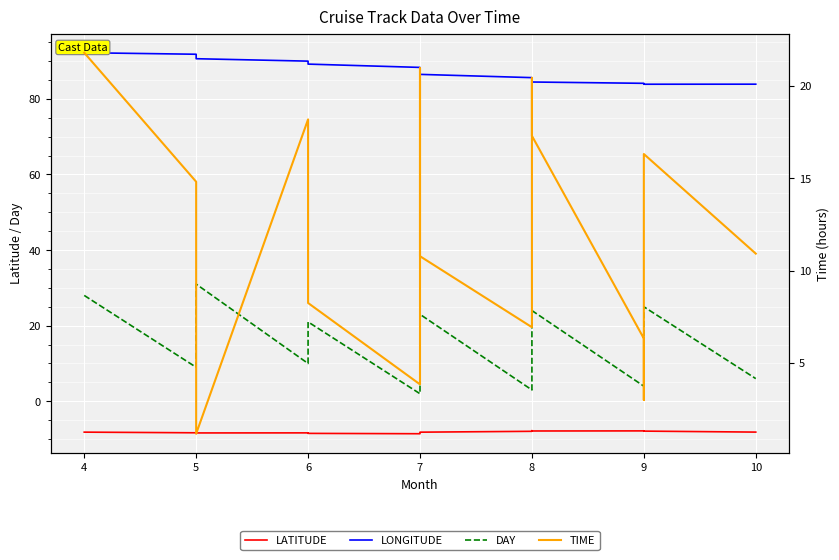

What is the total value across all series at 6?

109.8